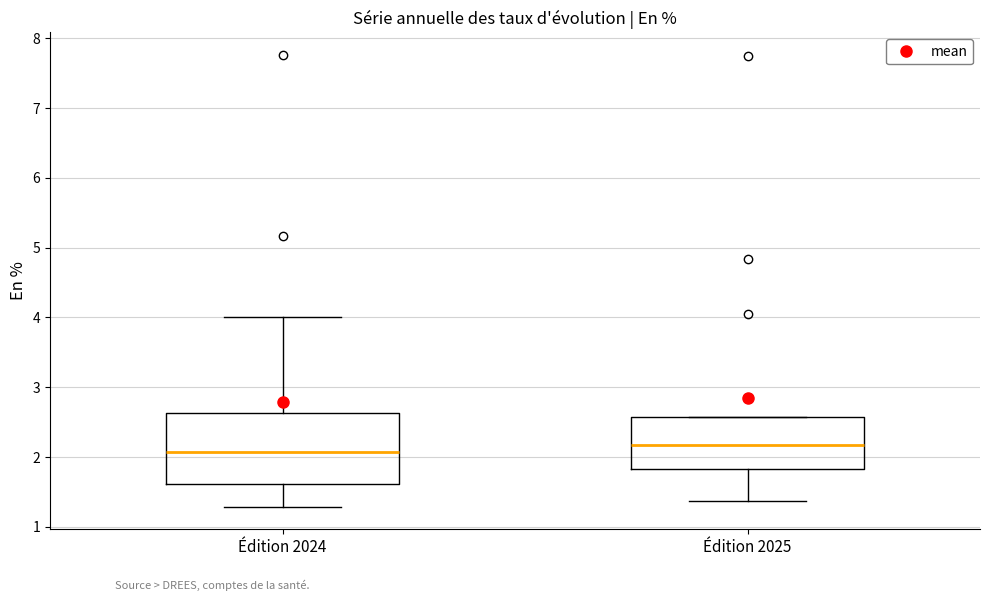

Where is the upper edge of the box for Édition 2025 on the y-axis? The values are not printed on the chart, so give them approximately, as read against the axis.

2.6